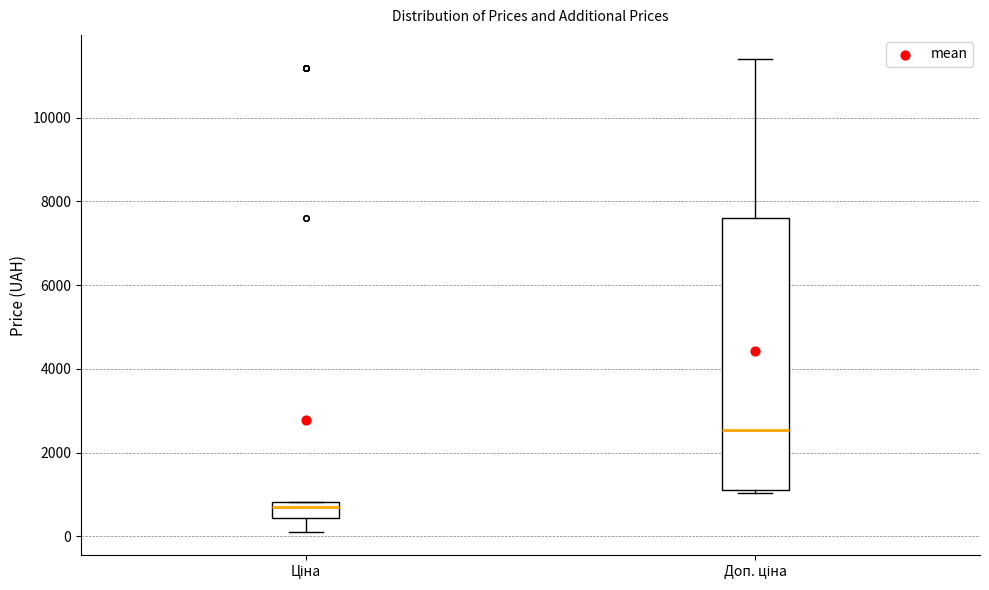

Reading left to right, read every box against the y-axis: the position of its median line, the range the box covers, and the ends of its whiskers. The values are not printed on the chart, so give them approximately, as read against the axis.

Ціна: median 600, box 400 to 800, whiskers 200 to 800
Доп. ціна: median 2600, box 1200 to 7600, whiskers 1000 to 11400